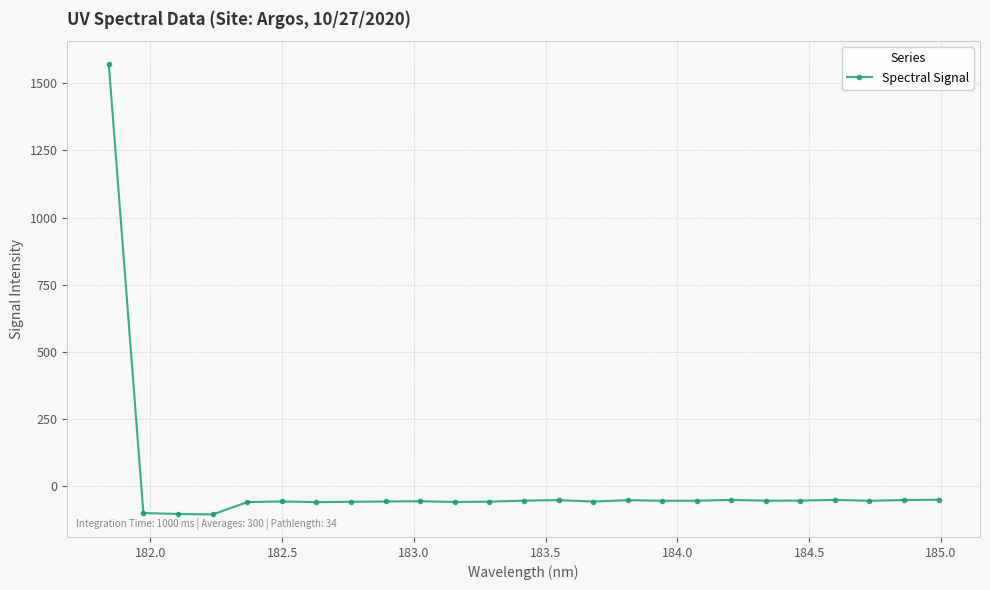

How many lines are shown in the chart?

1